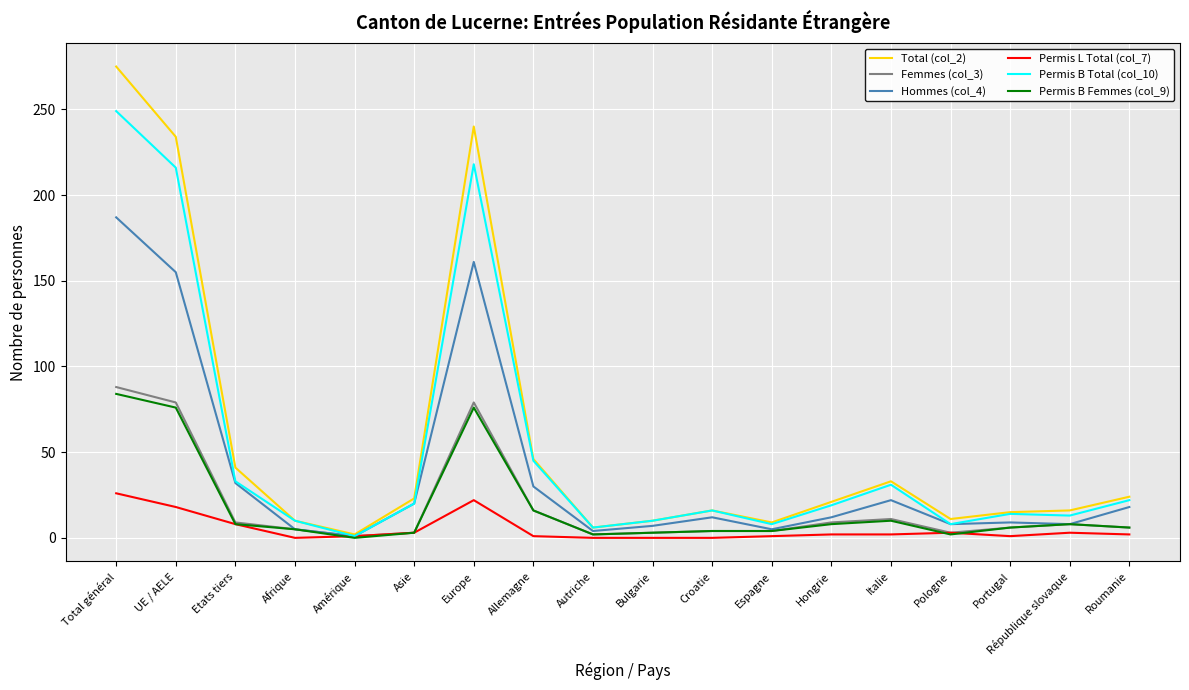

The Permis L Total (col_7) series shows 0 at Autriche. True or false?

True